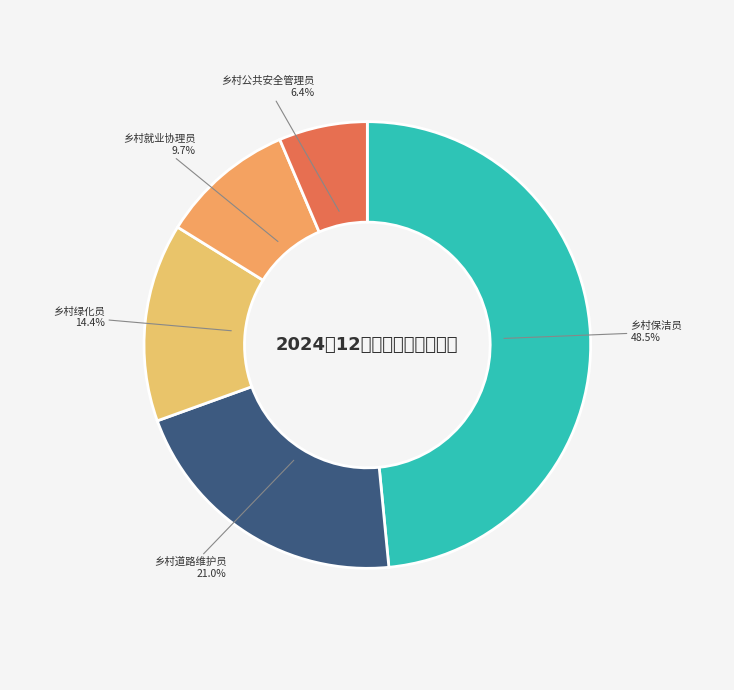

Is 乡村绿化员 the majority of the pie?

No